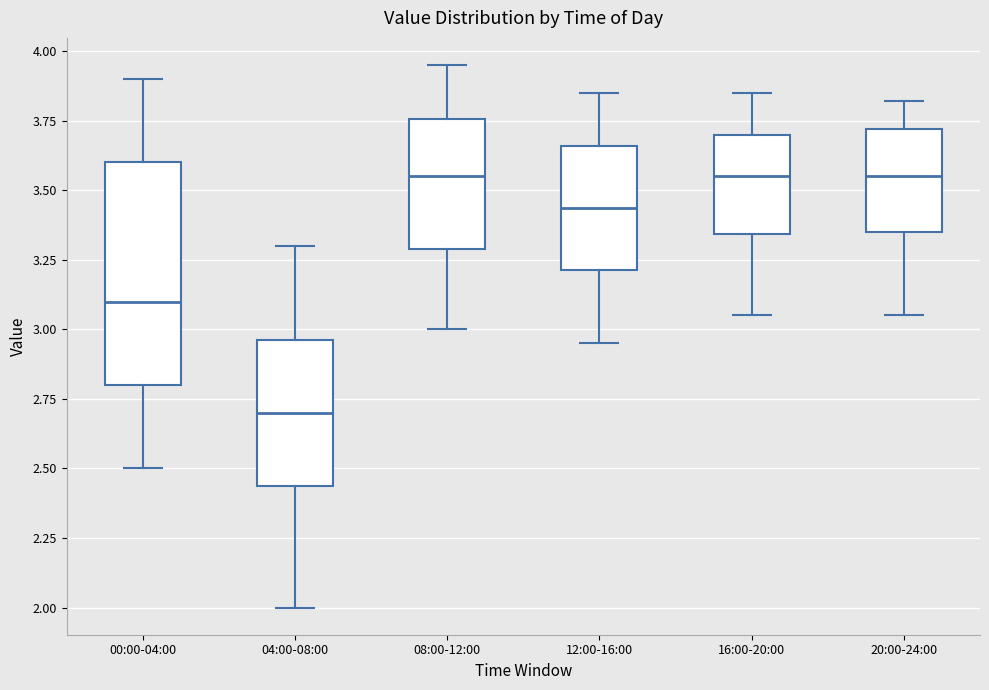

Where is the lower edge of the box for 16:00-20:00 on the y-axis? The values are not printed on the chart, so give them approximately, as read against the axis.

3.35